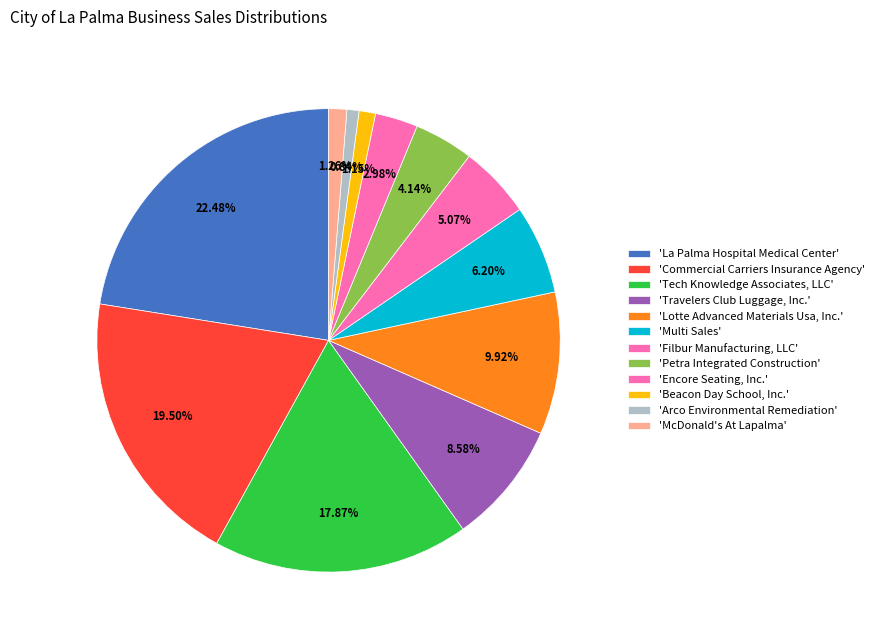

Rank the categories by value from highest to lowest.

La Palma Hospital Medical Center, Commercial Carriers Insurance Agency, Tech Knowledge Associates, LLC, Lotte Advanced Materials Usa, Inc., Travelers Club Luggage, Inc., Multi Sales, Filbur Manufacturing, LLC, Petra Integrated Construction, Encore Seating, Inc., McDonald's At Lapalma, Beacon Day School, Inc., Arco Environmental Remediation